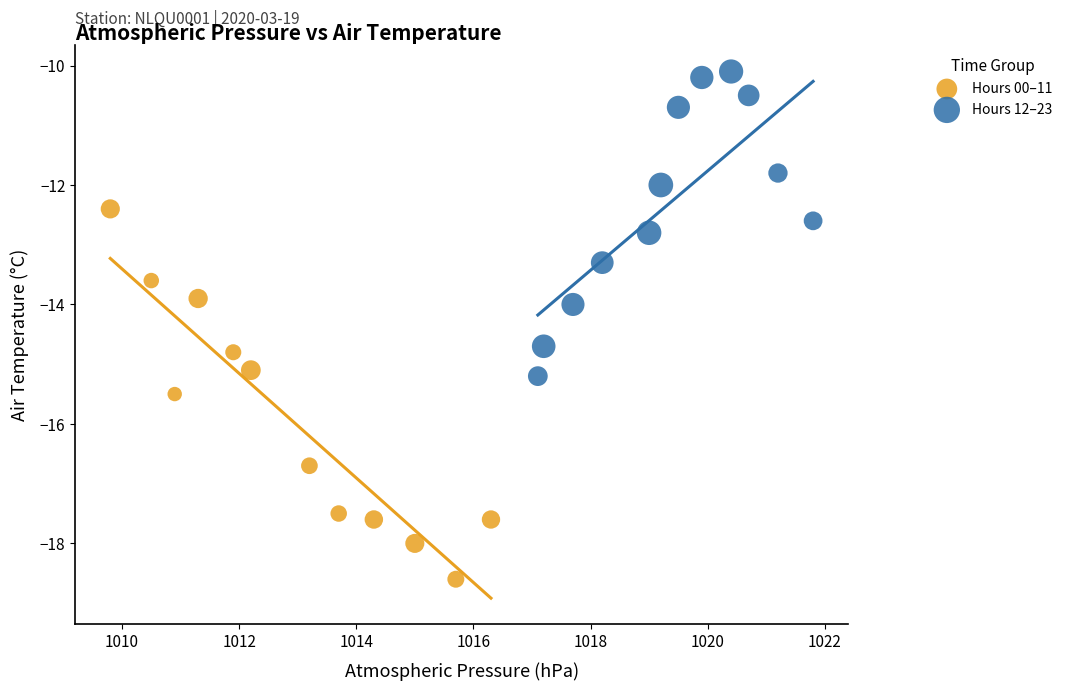

Which series contains the highest Y value?

Hours 12–23